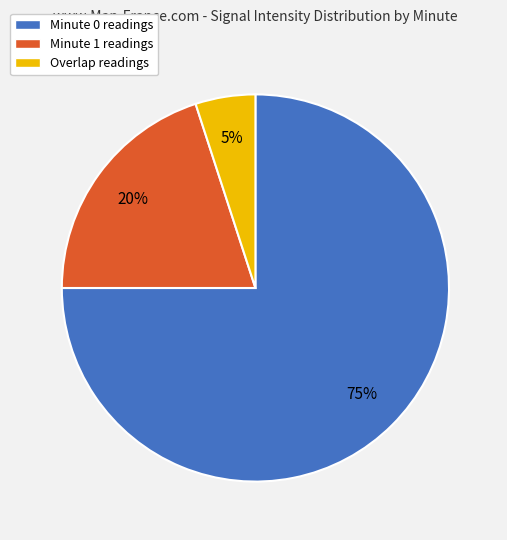

Which has a higher value, Overlap readings or Minute 0 readings?

Minute 0 readings